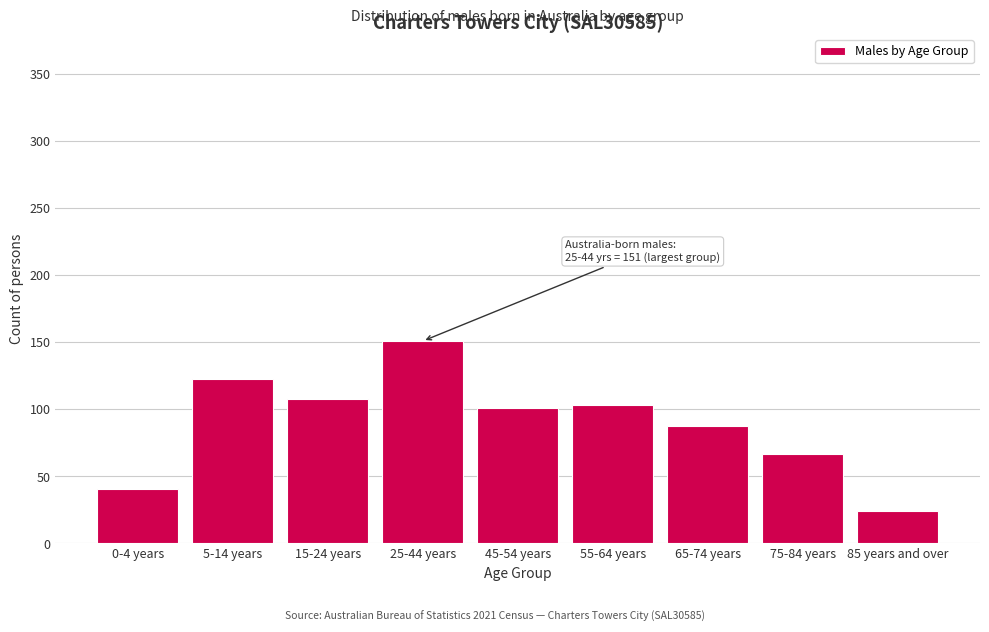

Reading left to right, what are all the values shown in this chart?

41	123	108	151	101	103	88	67	24